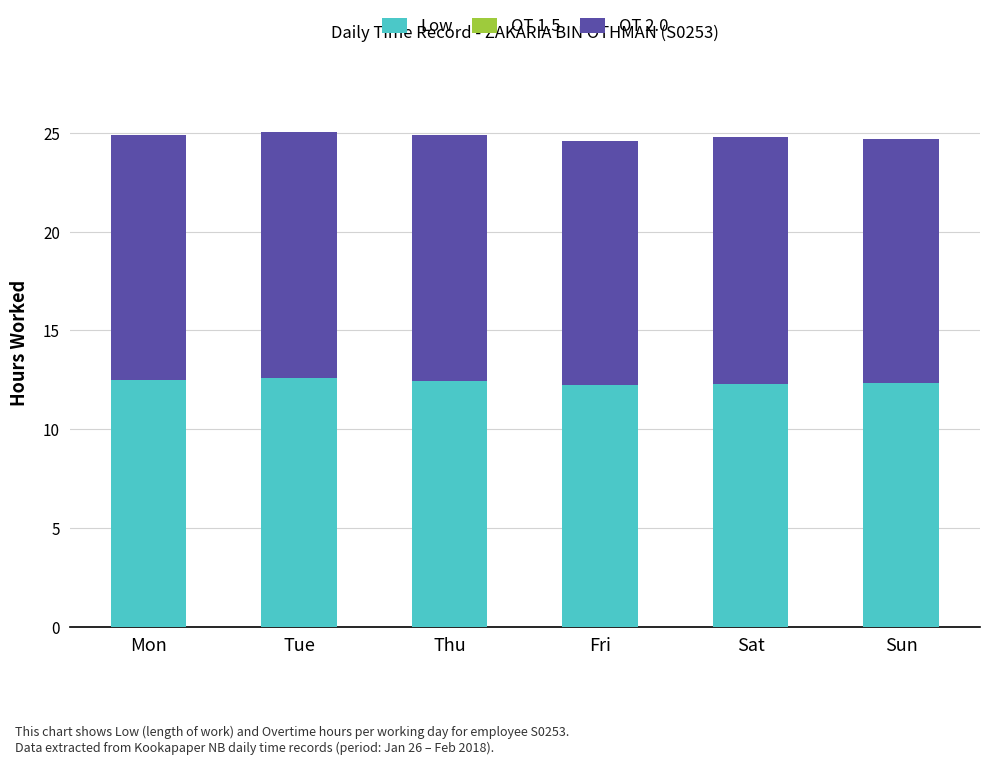

What is the total value across all series at Sat?

24.8